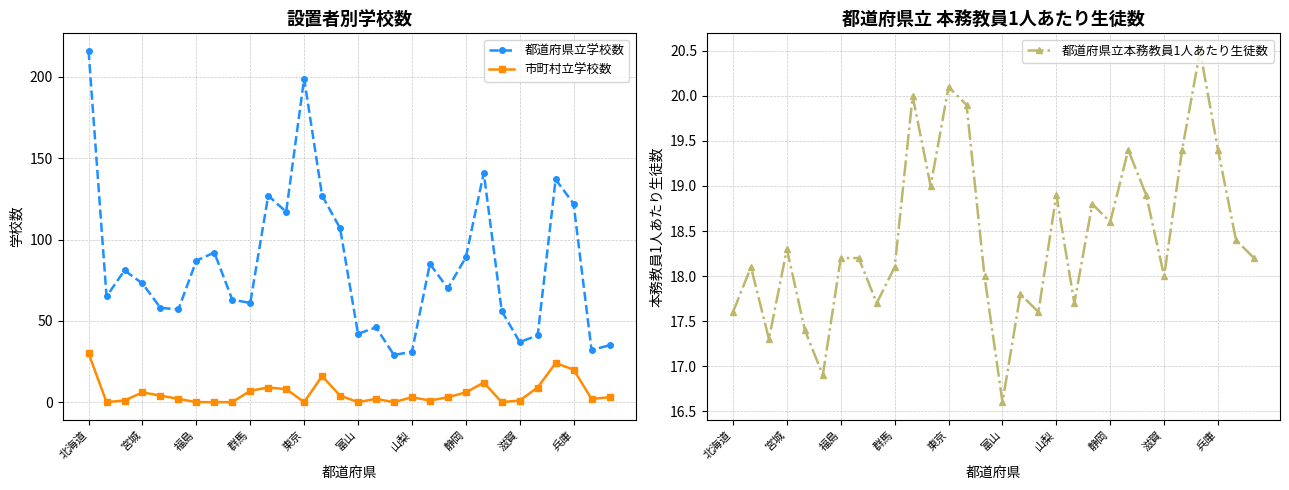

Reading left to right, list all the values displayed in this chart.

都道府県立学校数: 216.0	65.0	81.0	73.0	58.0	57.0	87.0	92.0	63.0	61.0	127.0	117.0	199.0	127.0	107.0	42.0	46.0	29.0	31.0	85.0	70.0	89.0	141.0	56.0	37.0	41.0	137.0	122.0	32.0	35.0
市町村立学校数: 30.0	0.0	1.0	6.0	4.0	2.0	0.0	0.0	0.0	7.0	9.0	8.0	0.0	16.0	4.0	0.0	2.0	0.0	3.0	1.0	3.0	6.0	12.0	0.0	1.0	9.0	24.0	20.0	2.0	3.0
都道府県立本務教員1人あたり生徒数: 17.6	18.1	17.3	18.3	17.4	16.9	18.2	18.2	17.7	18.1	20.0	19.0	20.1	19.9	18.0	16.6	17.8	17.6	18.9	17.7	18.8	18.6	19.4	18.9	18.0	19.4	20.5	19.4	18.4	18.2